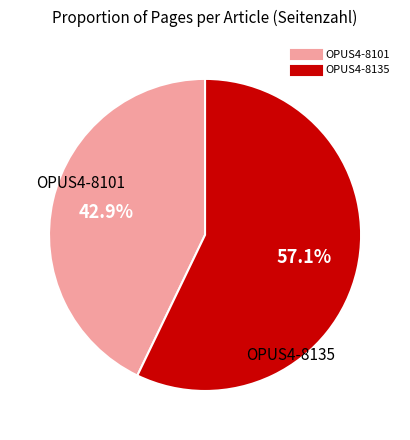

What is the total percentage of OPUS4-8101 and OPUS4-8135?

100.0%